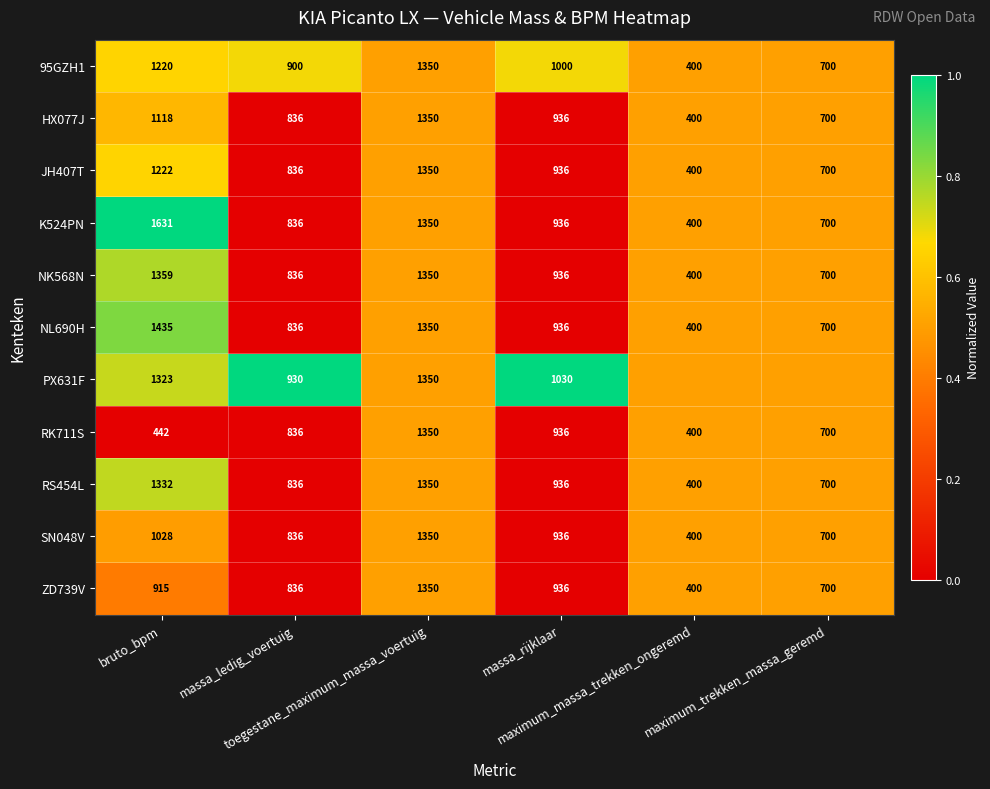

What is the average value of the RK711S series?

777.3